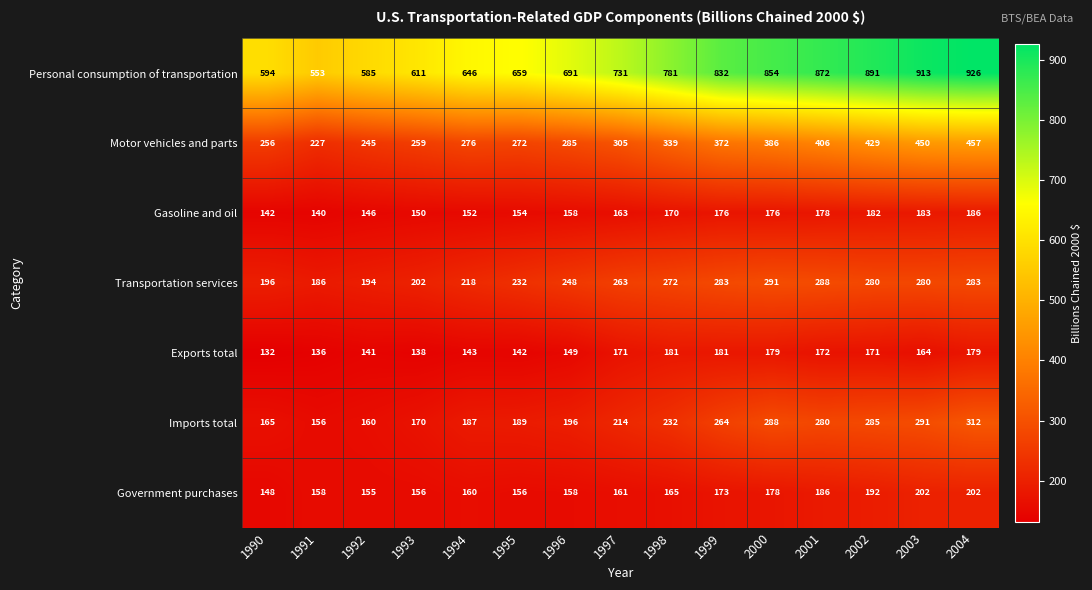

What is the average value of the Personal consumption of transportation series?

743